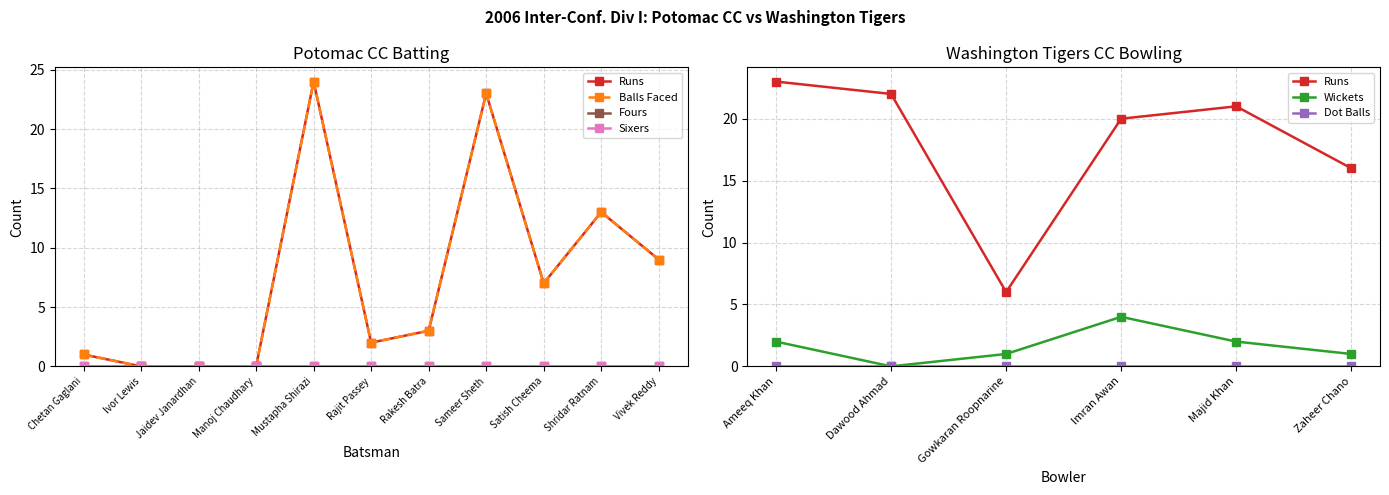

True or false: Potomac CC and Balls Faced cross at least once.

False